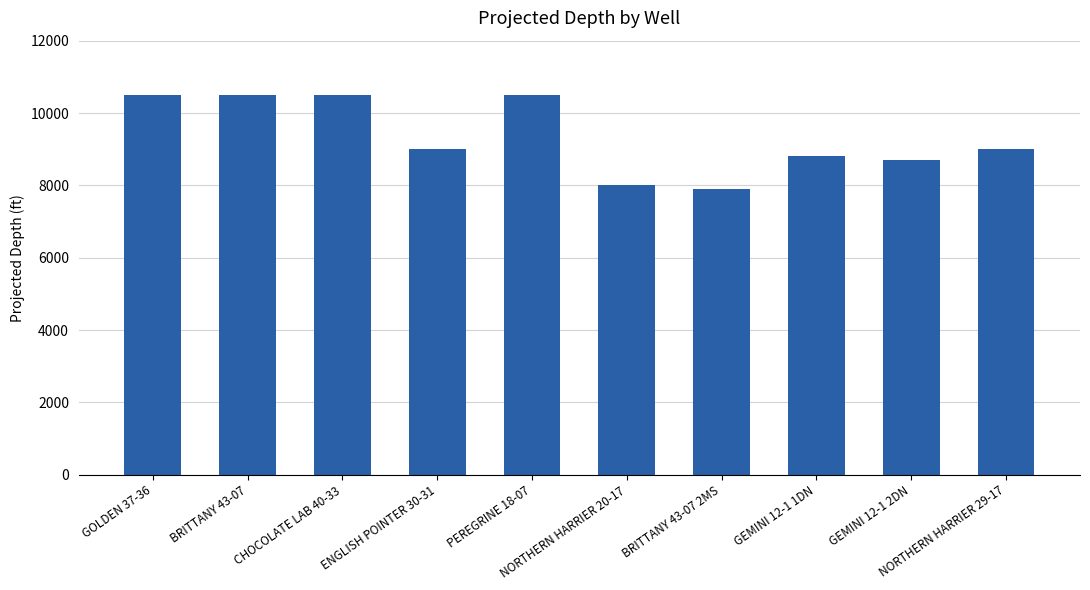

What is the approximate value at NORTHERN HARRIER 29-17?

9000